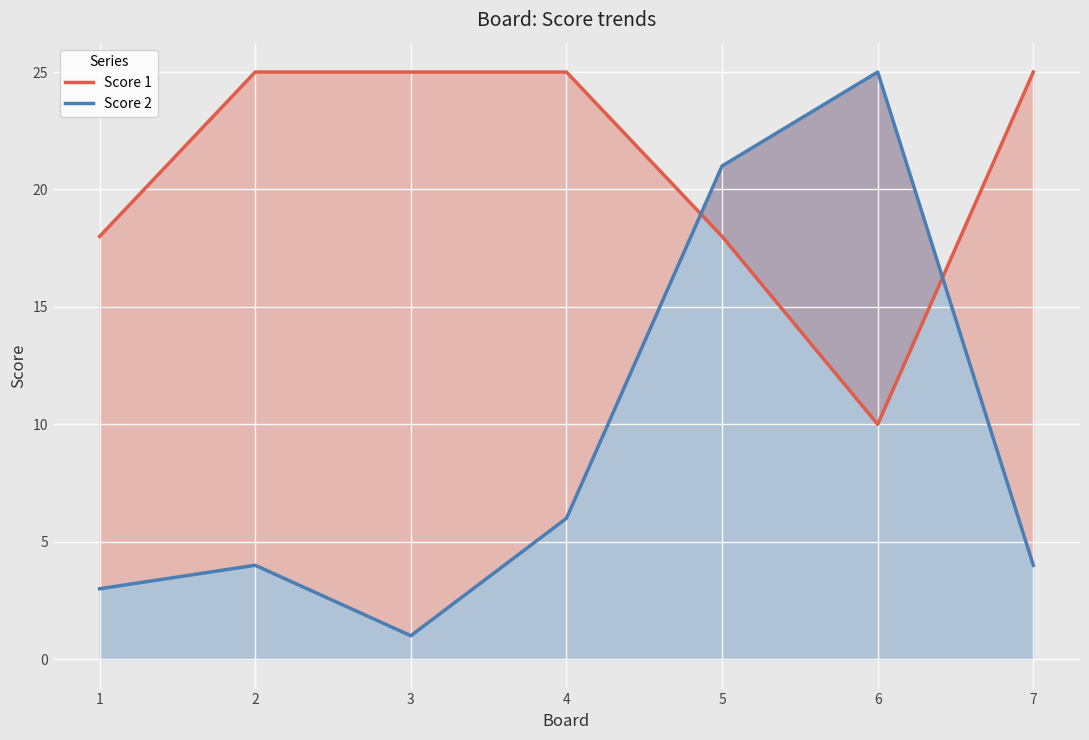

What is the sum of all Score 2 values?

64